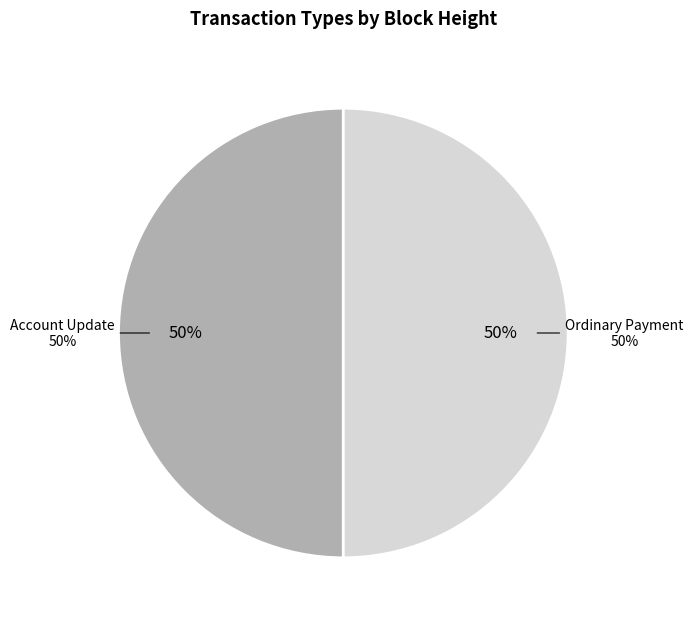

To the nearest percent, what percentage of the pie is Ordinary Payment (442729)?

50%